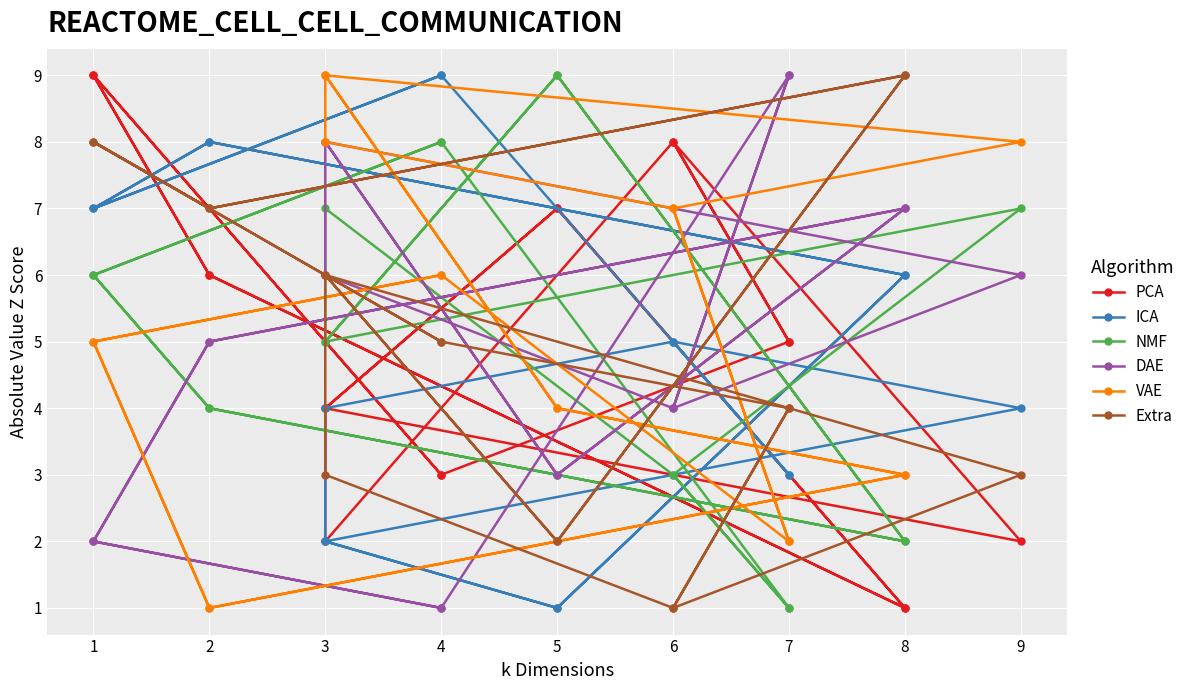

Which series has the largest total across all categories?

PCA